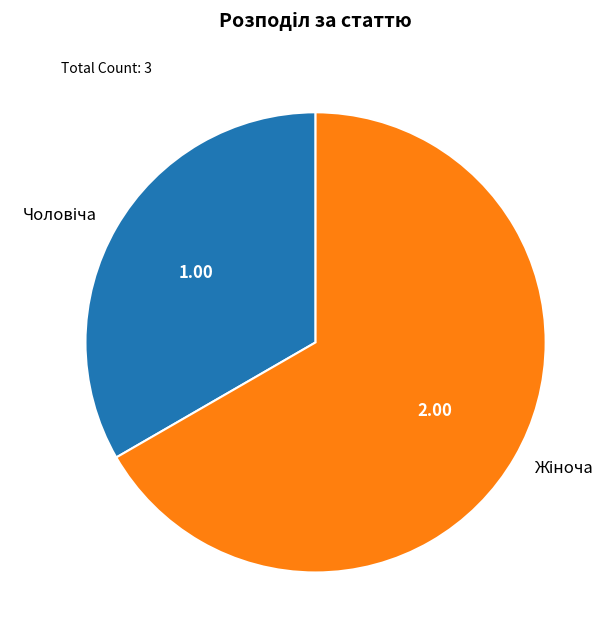

Is there any slice that represents more than half of the pie?

Yes